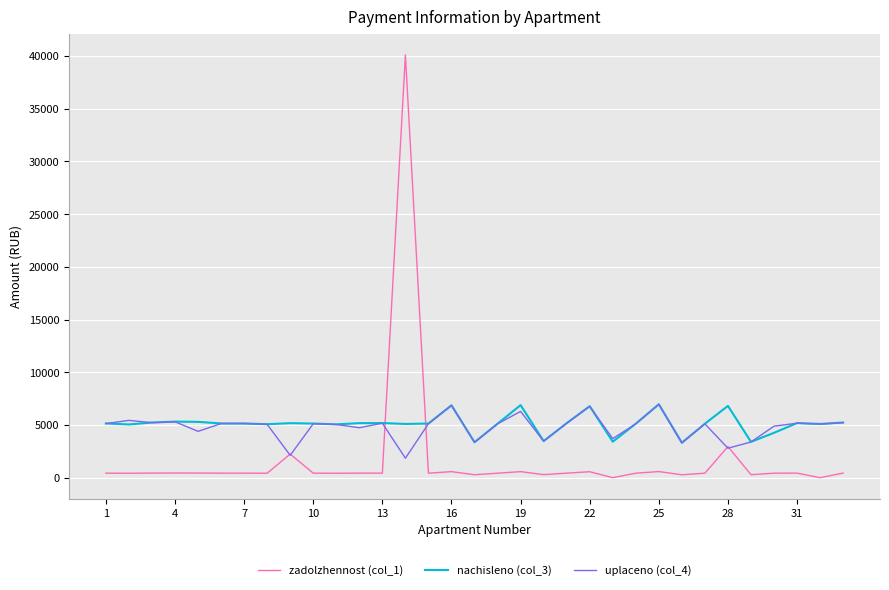

What is the maximum value for nachisleno (col_3)?

6968.6